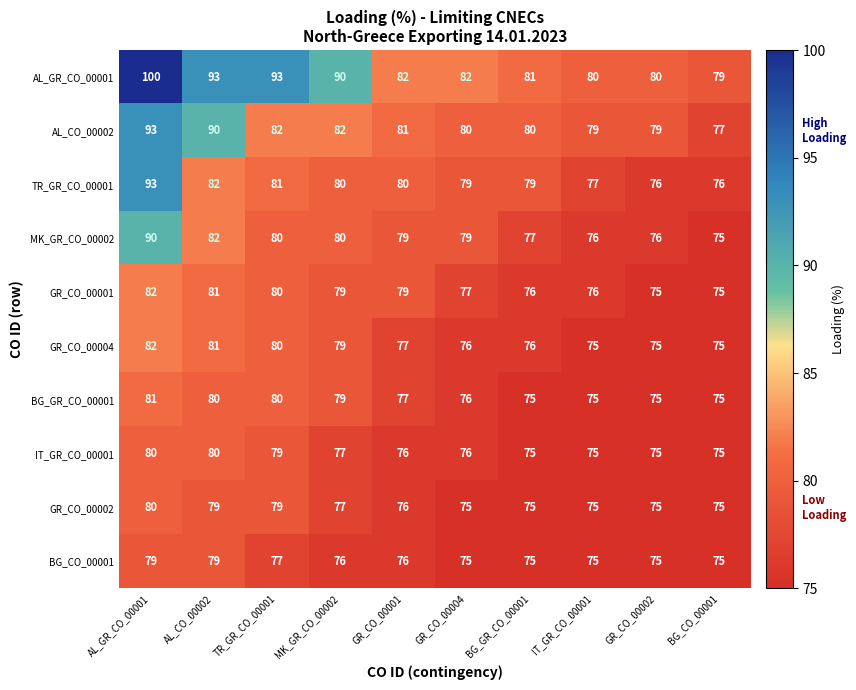

What is the total value across all series at BG_GR_CO_00001?

769